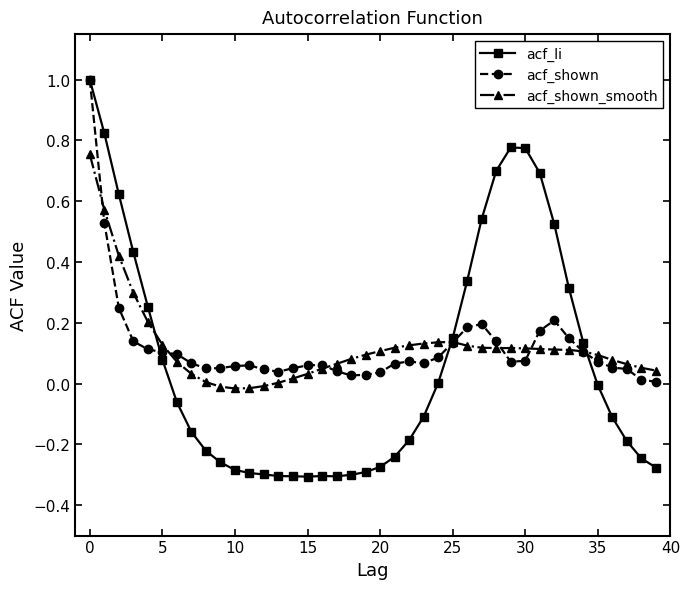

Which series has the largest range (max minus min)?

acf_li